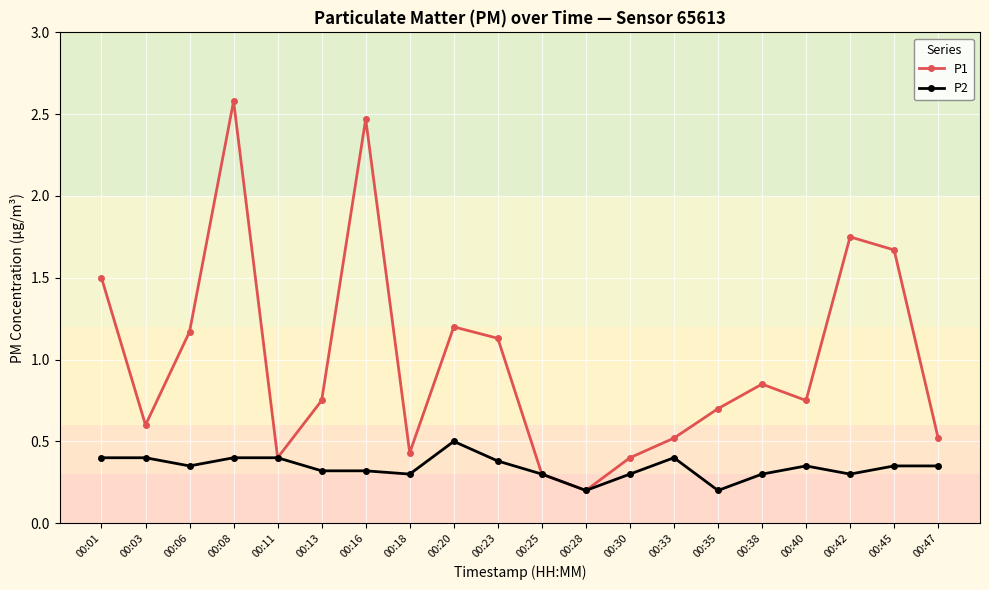

At which category does P1 reach its first local peak?

00:08